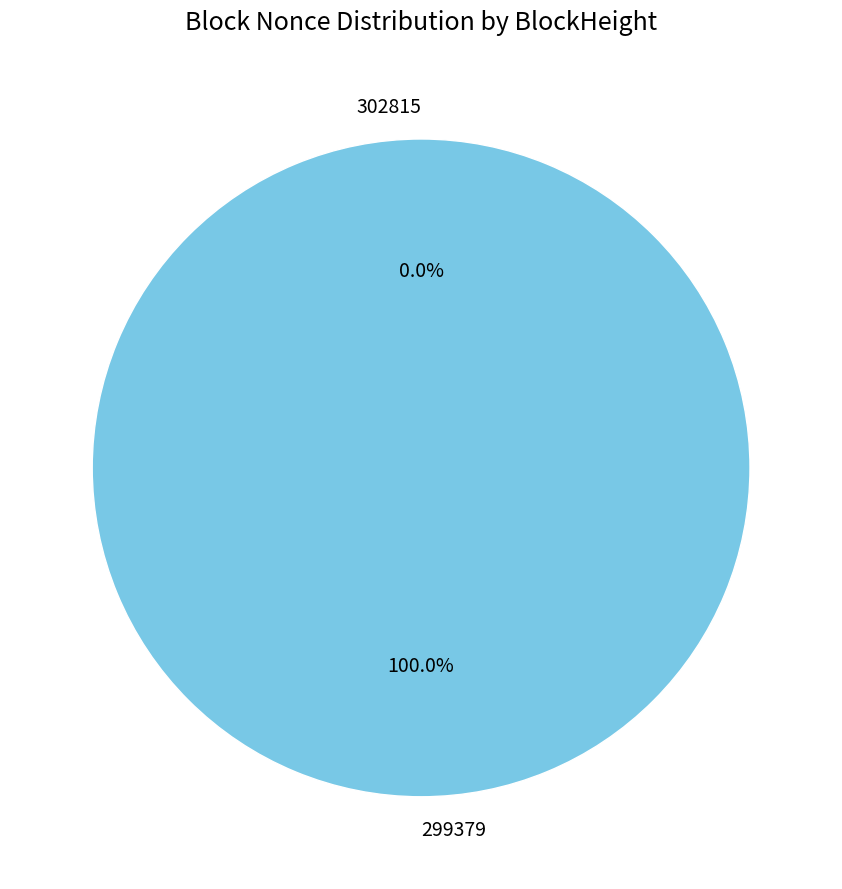

Count the number of slices in the pie.

2